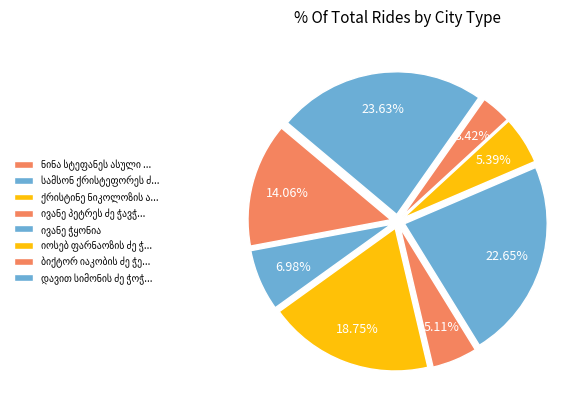

How many segments does this pie chart have?

8